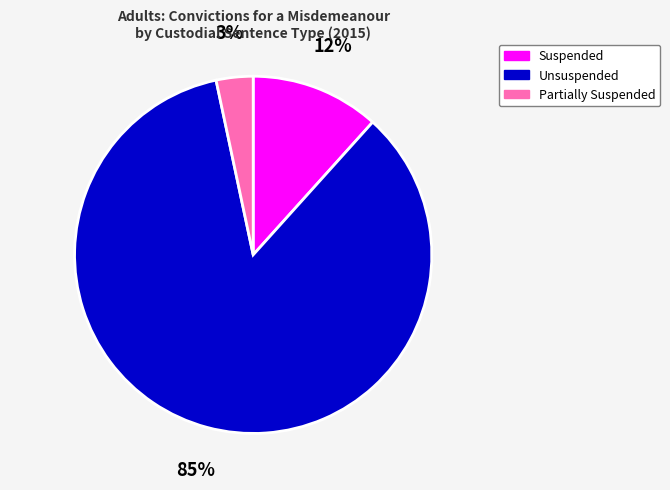

Is there a majority slice in this chart?

Yes